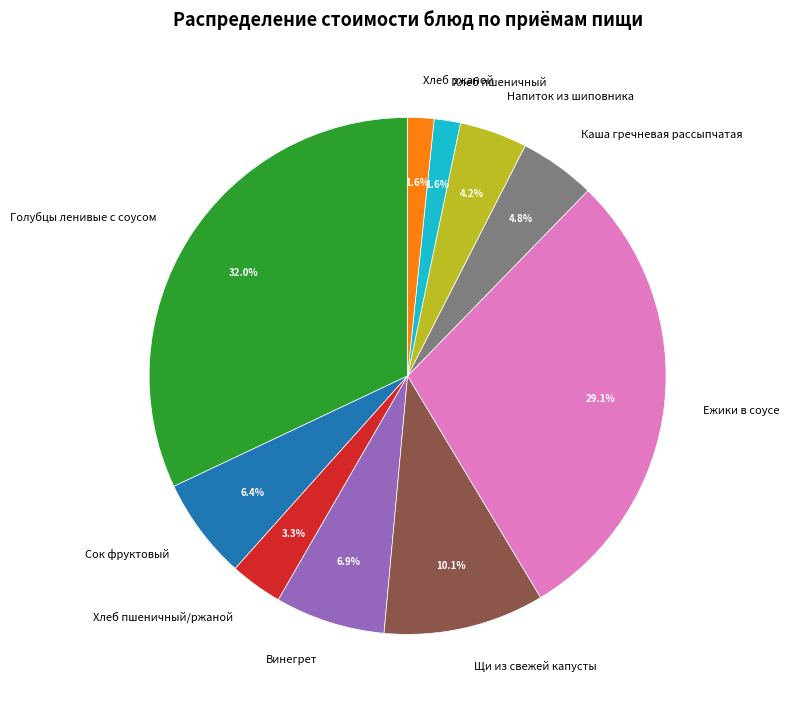

To the nearest percent, what is the difference between the Сок фруктовый and Хлеб ржаной slice percentages?

5%